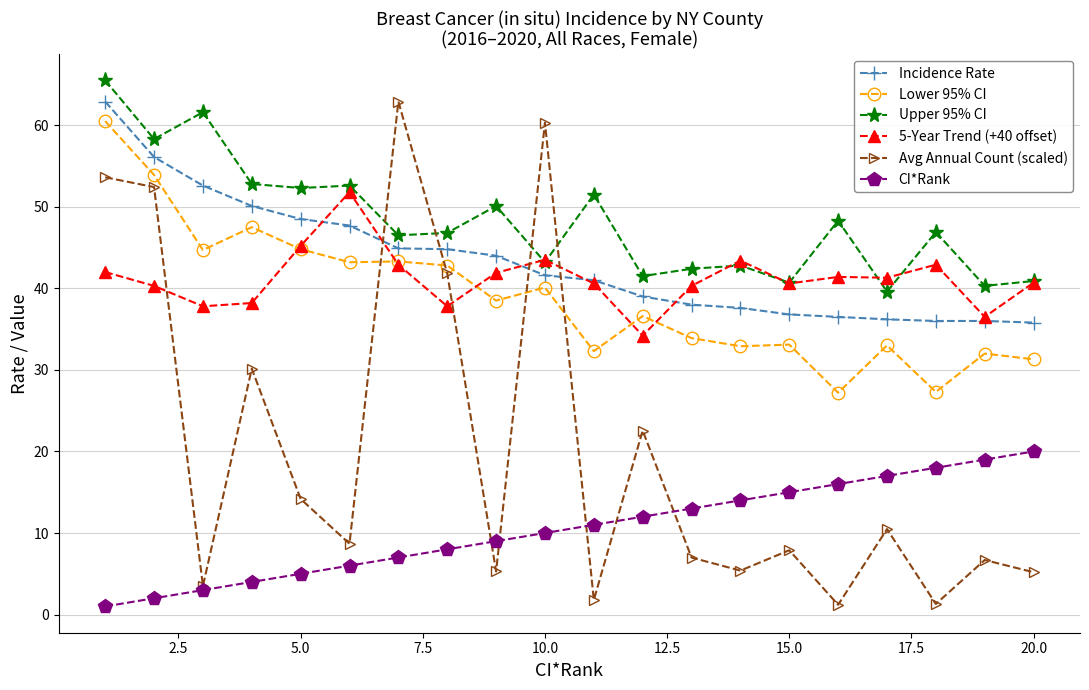

True or false: Incidence Rate and CI*Rank intersect in this chart.

False